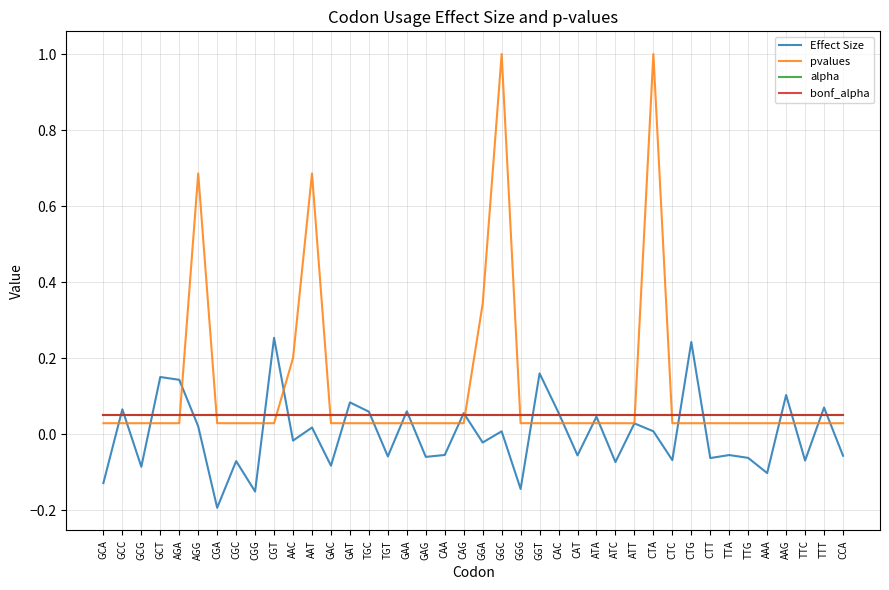

Does the chart display data point markers on the line(s)?

No